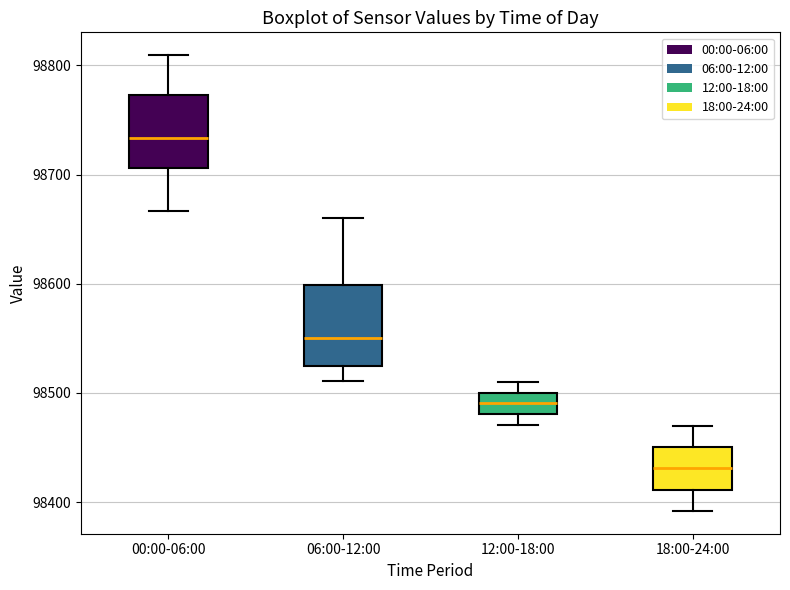

Where is the lower edge of the box for 18:00-24:00 on the y-axis? The values are not printed on the chart, so give them approximately, as read against the axis.

98410